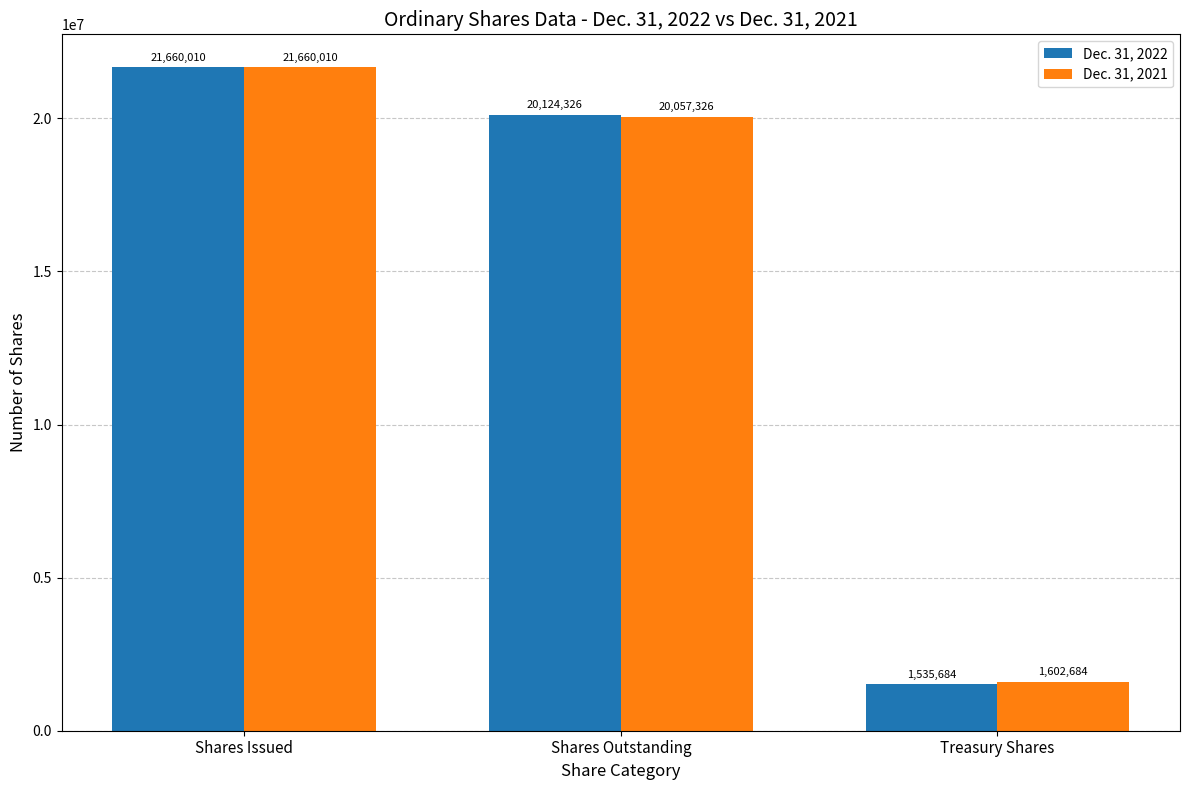

Is it true that Dec. 31, 2022 equals 33841527 at Shares Issued?

False